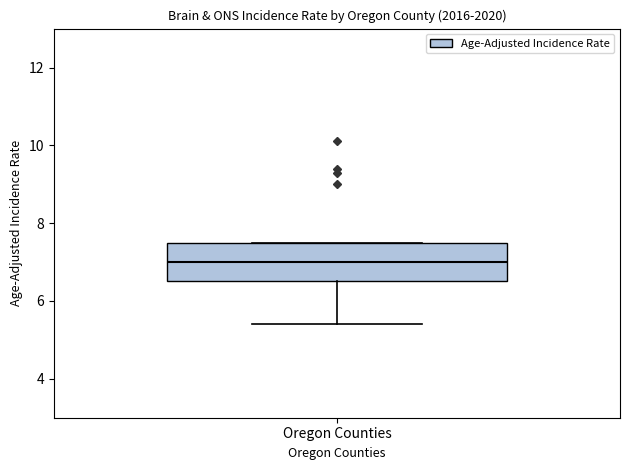

Transcribe this box plot: give where the median line is, the range the box spans, and where the two whiskers end, as read against the y-axis. The values are not printed on the chart, so give them approximately, as read against the axis.

median 7.0, box 6.6 to 7.6, whiskers 5.4 to 7.6